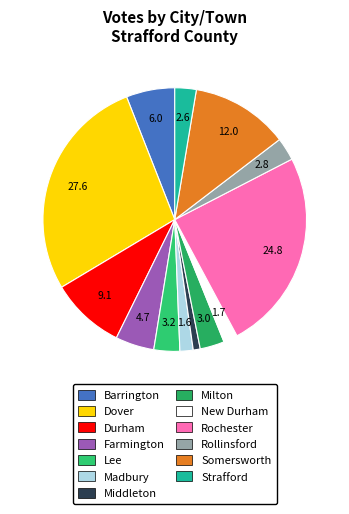

What percentage is the Milton slice, to the nearest percent?

3%